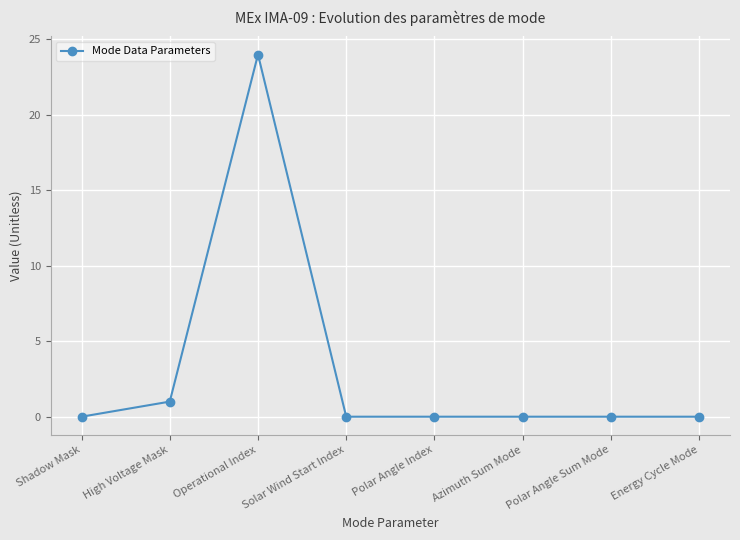

The value at High Voltage Mask is 1. True or false?

True